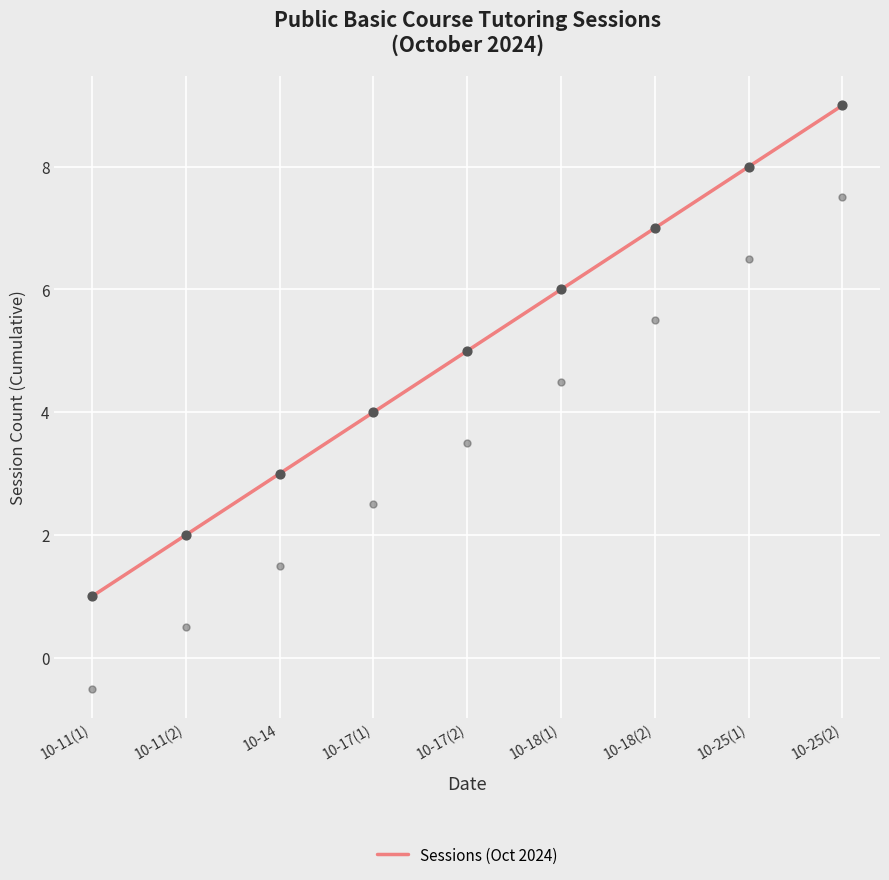

What is the change in value from 10-11(2) to 10-25(2)?

+7